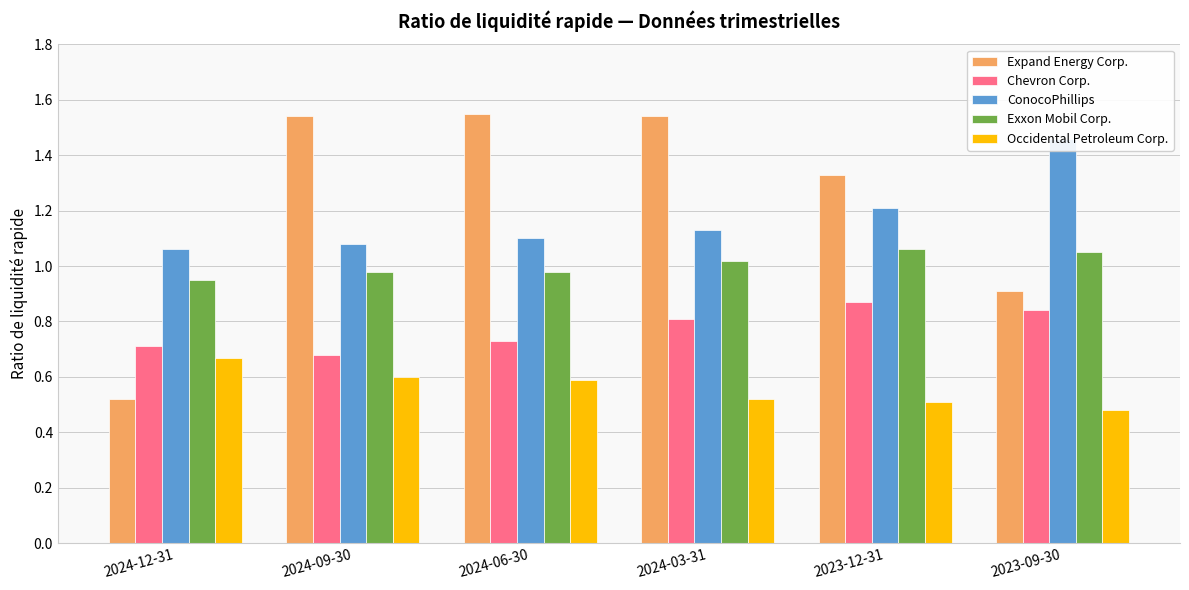

At which category is the sum across all series the highest?

2024-03-31